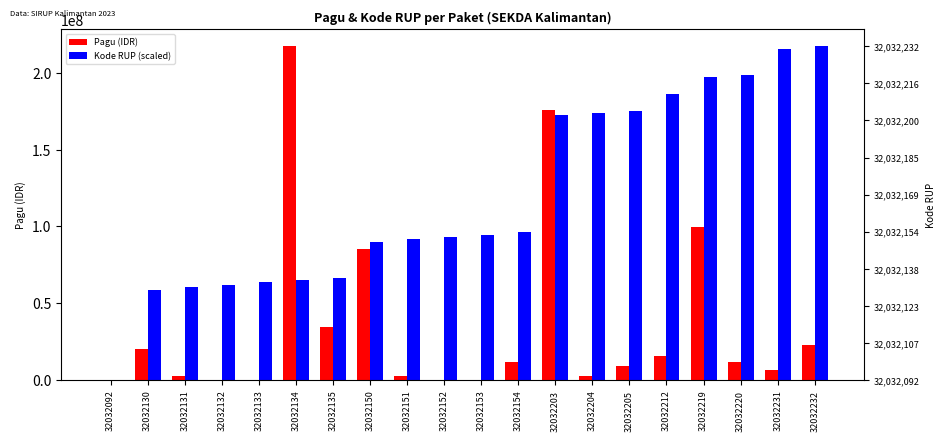

What is the sum of the Kode RUP (scaled) values at 32032154 and 32032212?

282360000.0